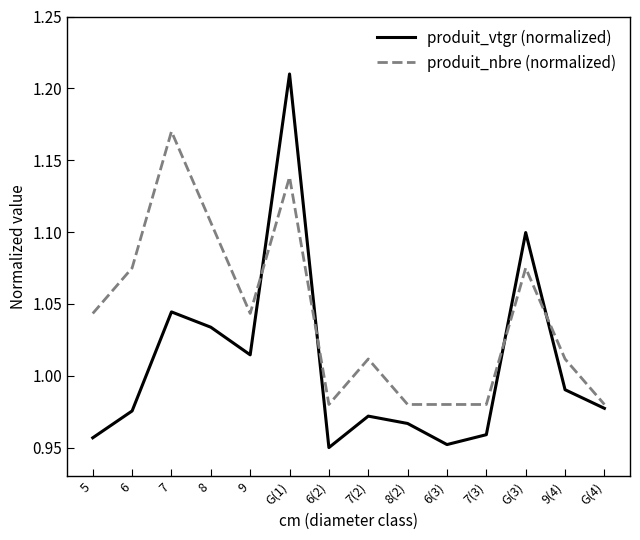

Rank the series at 9 from lowest to highest value.

produit_vtgr (normalized), produit_nbre (normalized)